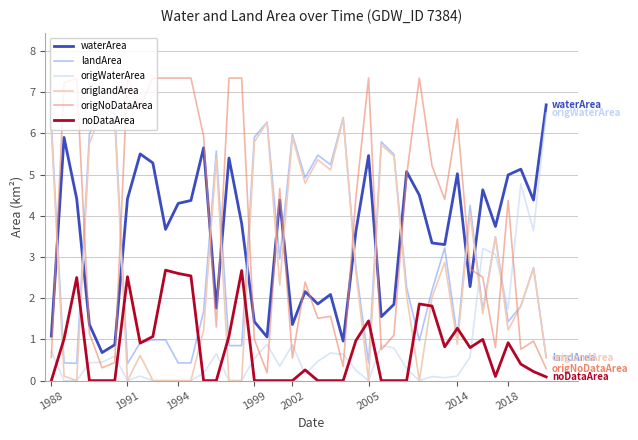

Which series ends up on top after the final intersection of origWaterArea and noDataArea?

origWaterArea